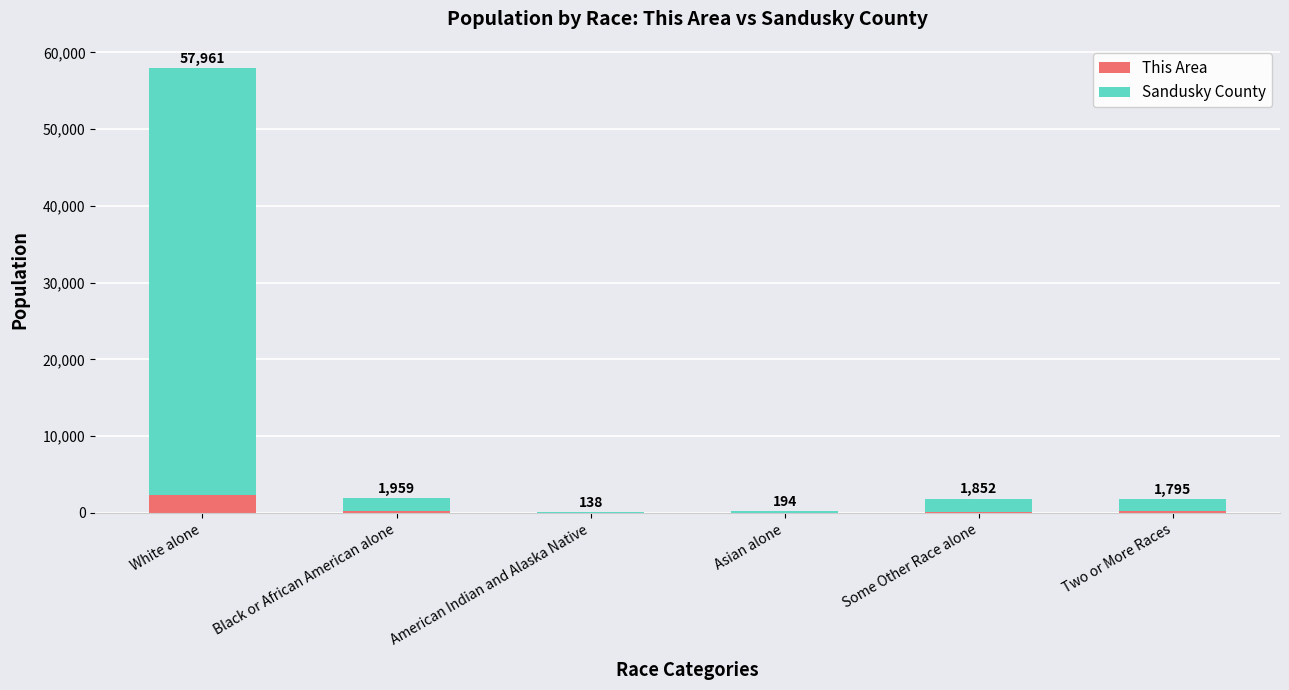

What is the label of the 2nd bar from the right?

Some Other Race alone